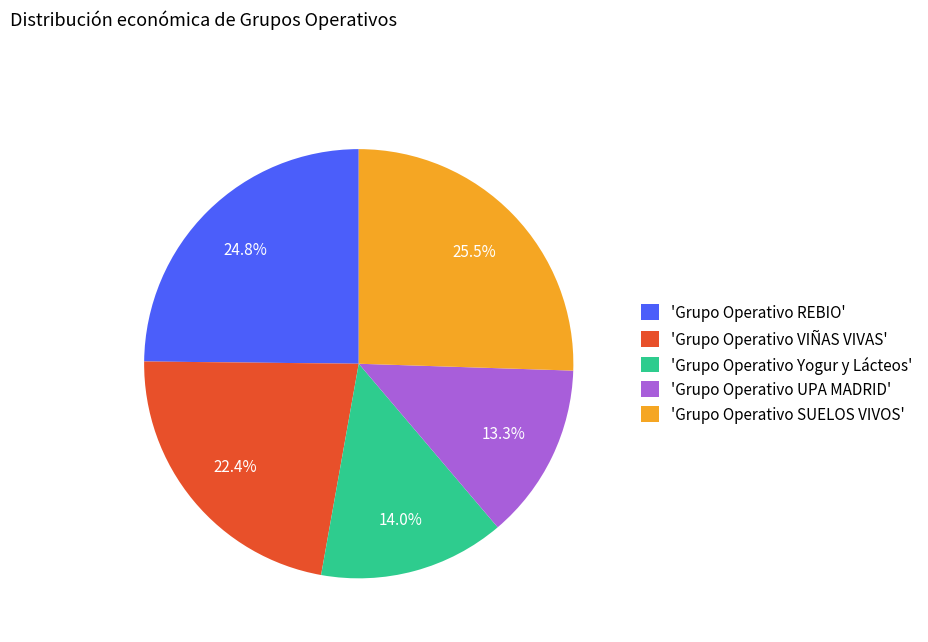

Combined, what portion of the pie is 'Grupo Operativo Yogur y Lácteos' and 'Grupo Operativo REBIO'?

38.8%